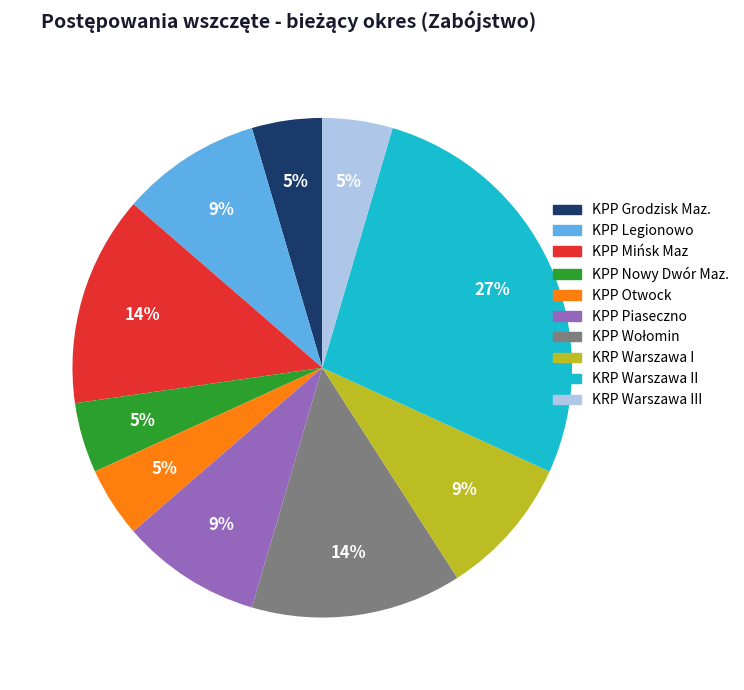

Does any single category account for the majority?

No